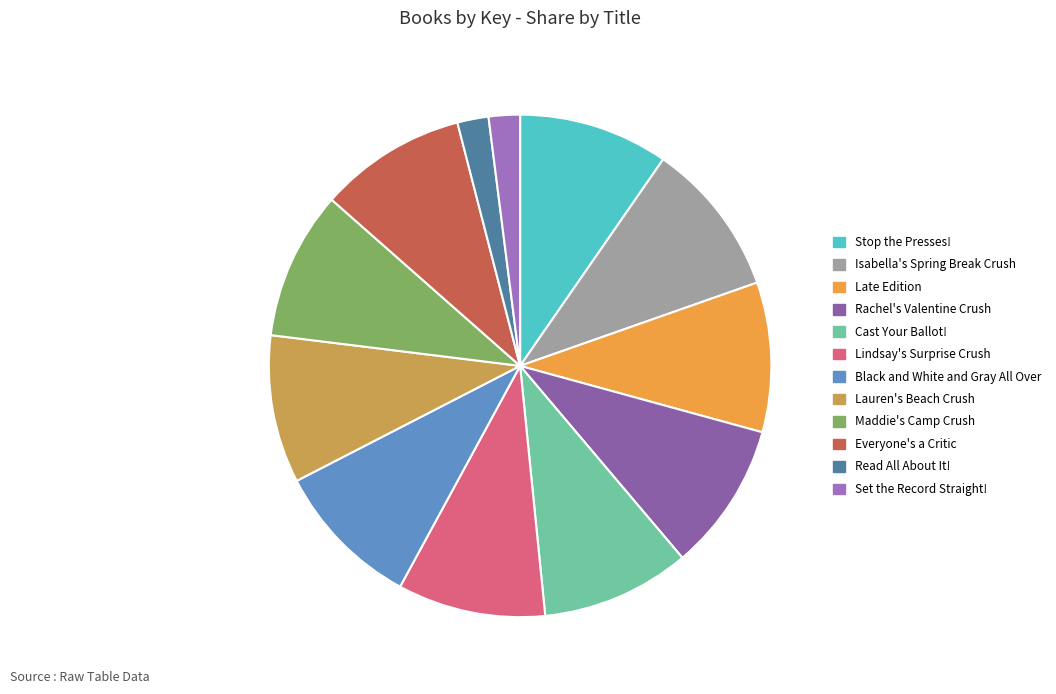

Combined, what portion of the pie is Lauren's Beach Crush and Set the Record Straight!?

11.5%